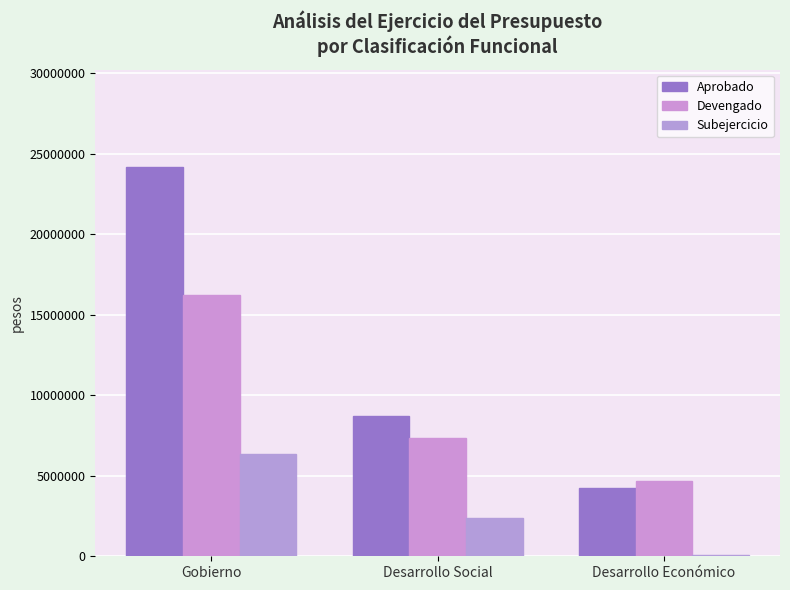

Reading left to right, list all the values displayed in this chart.

Aprobado: 24167654.8	8685255.3	4229632.9
Devengado: 16242915.6	7347137.0	4643847.2
Subejercicio: 6364612.4	2376561.9	107468.9